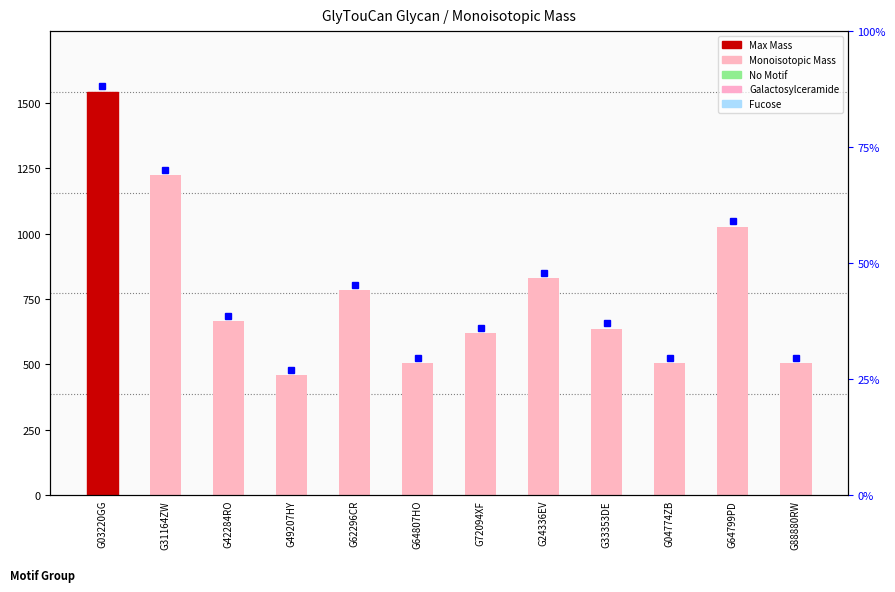

What is the average value?

774.7